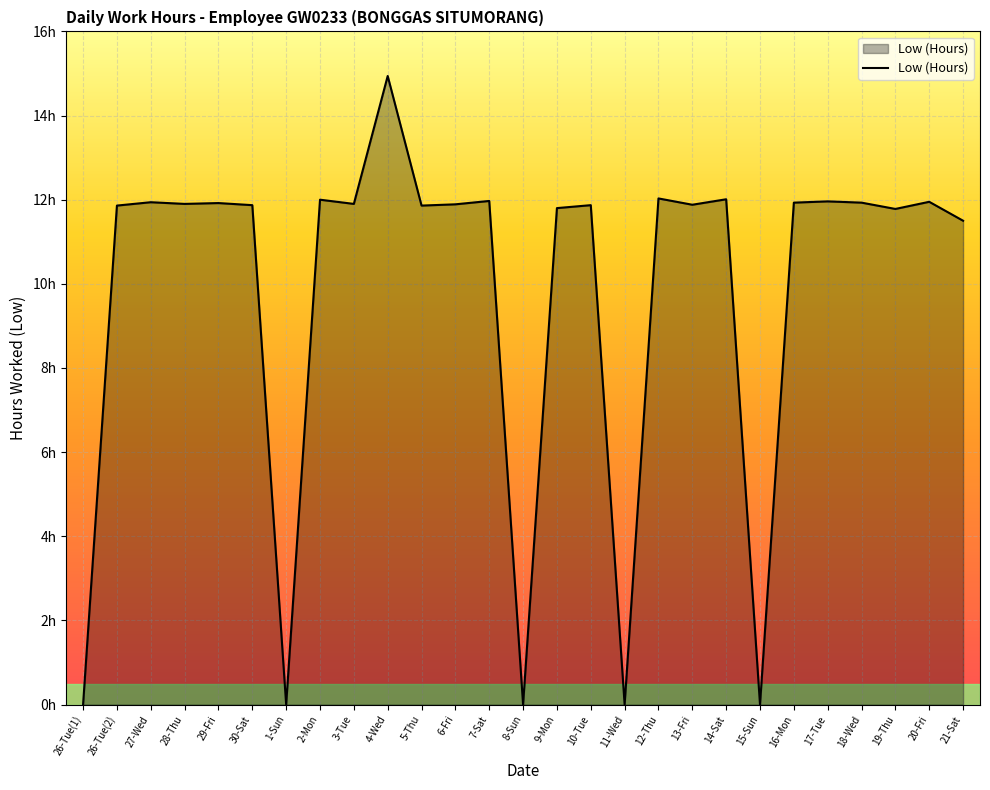

What is the difference between the maximum and minimum values?

14.9